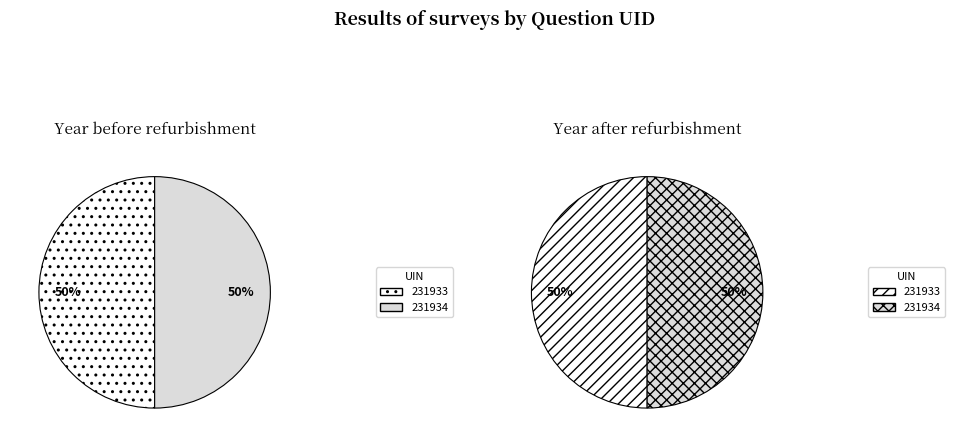

The 231934 slice represents 50% of the pie. True or false?

True